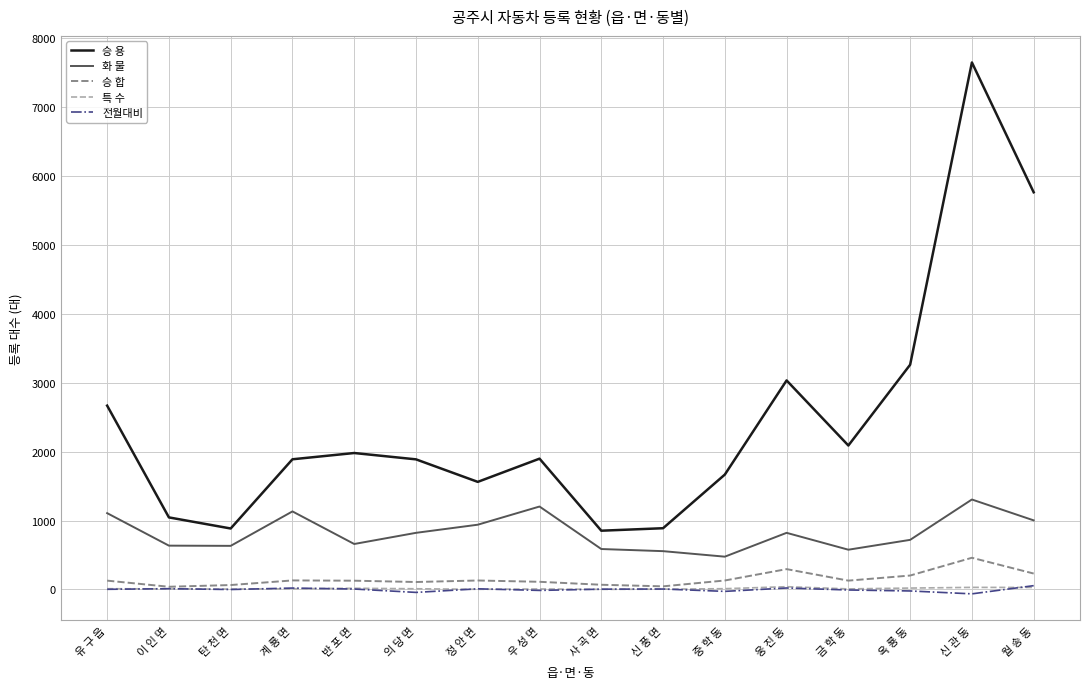

What is the minimum value shown in the chart?

-64